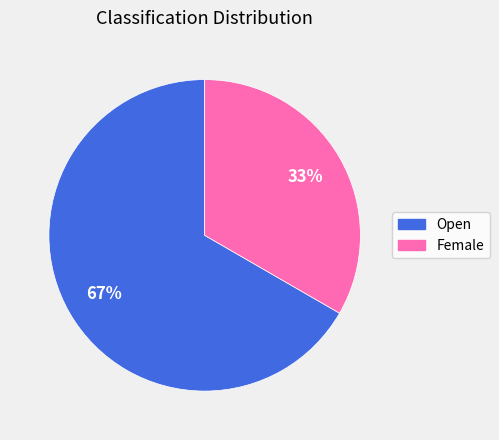

To the nearest percent, what is the average slice percentage?

50%